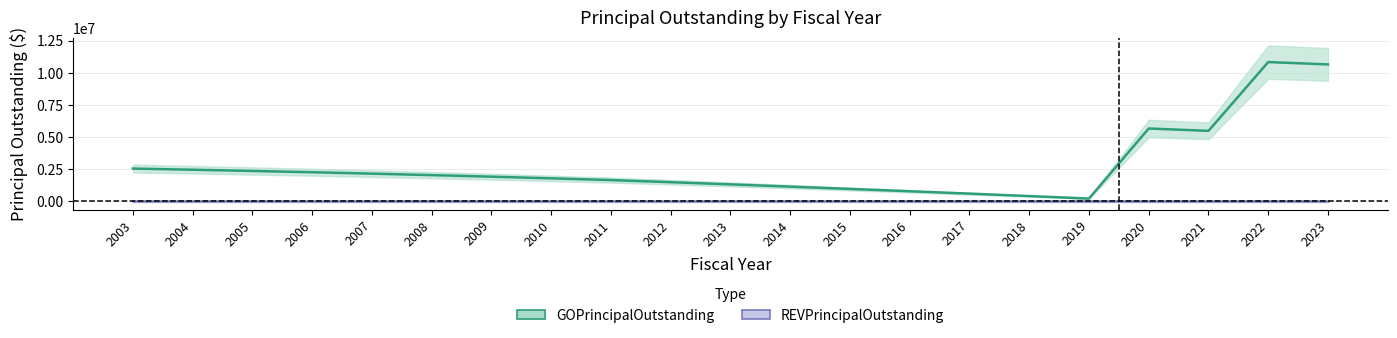

Reading left to right, extract all data points from this chart.

2003=2535000	2004=2445000	2005=2350000	2006=2250000	2007=2140000	2008=2025000	2009=1905000	2010=1775000	2011=1640000	2012=1475000	2013=1305000	2014=1130000	2015=950000	2016=770000	2017=585000	2018=395000	2019=200000	2020=5655000	2021=5470000	2022=10825000	2023=10640000